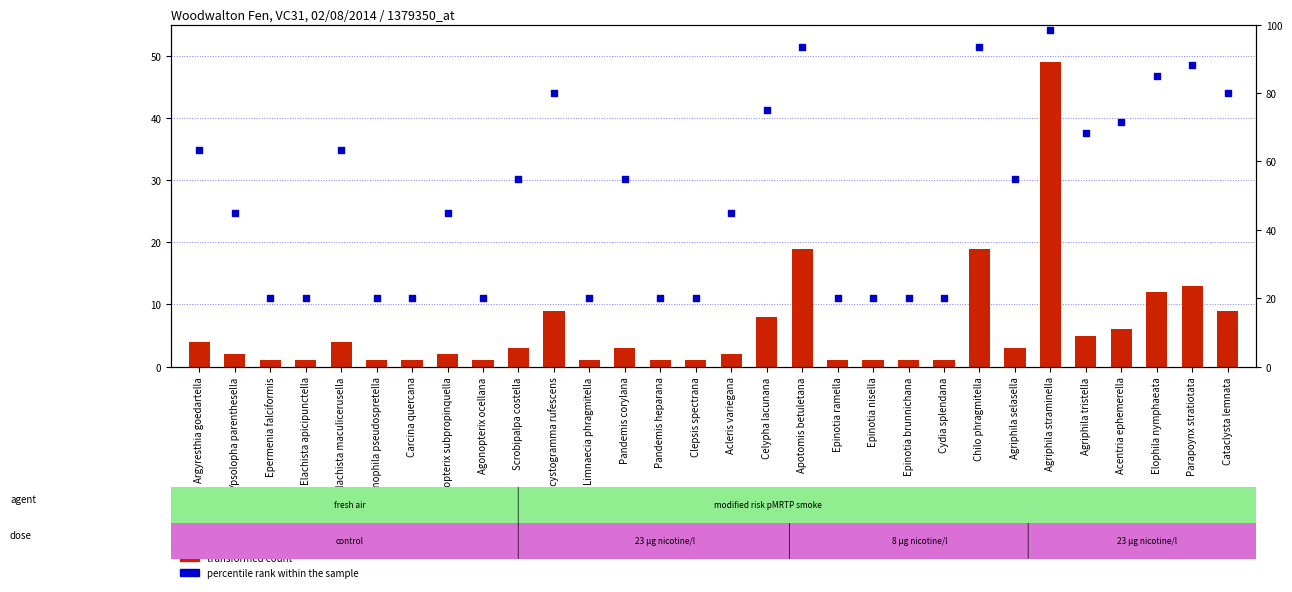

At how many categories does at least one series exceed 19?

30